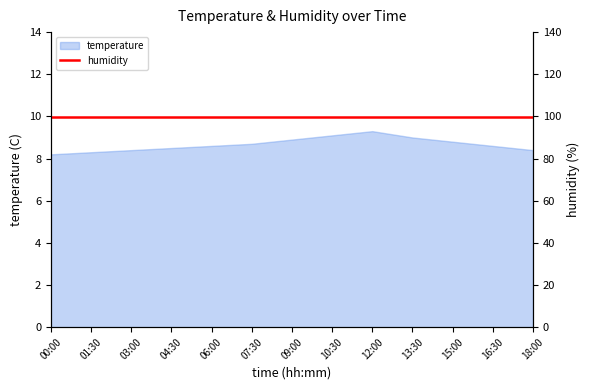

What is the difference between the maximum and second lowest values?

1.0